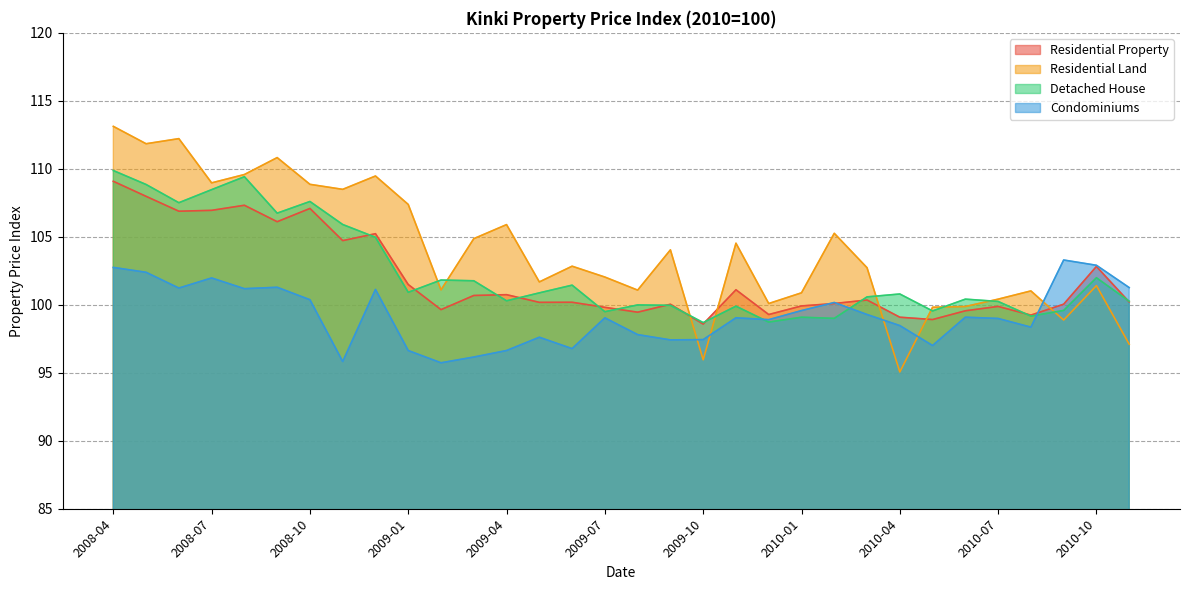

What is the total value across all series at 2008-11?

414.9